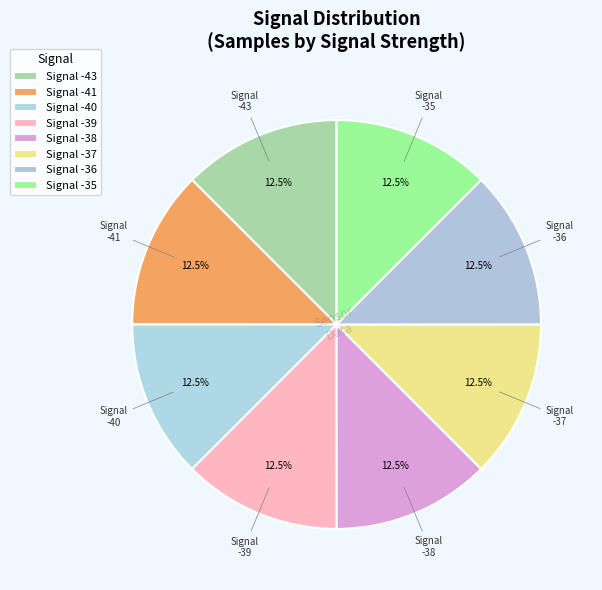

Rank the categories by value from highest to lowest.

-39, -38, -40, -37, -41, -43, -36, -35